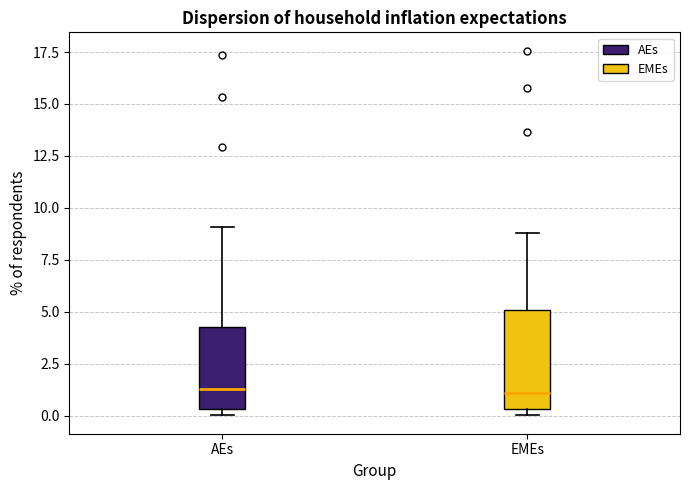

Reading left to right, transcribe this box plot: for each box, give where its median line is, the range the box spans, and where its two whiskers end, as read against the y-axis. The values are not printed on the chart, so give them approximately, as read against the axis.

AEs: median 1.5, box 0.5 to 4.5, whiskers 0.0 to 9.0
EMEs: median 1.0, box 0.5 to 5.0, whiskers 0.0 to 9.0